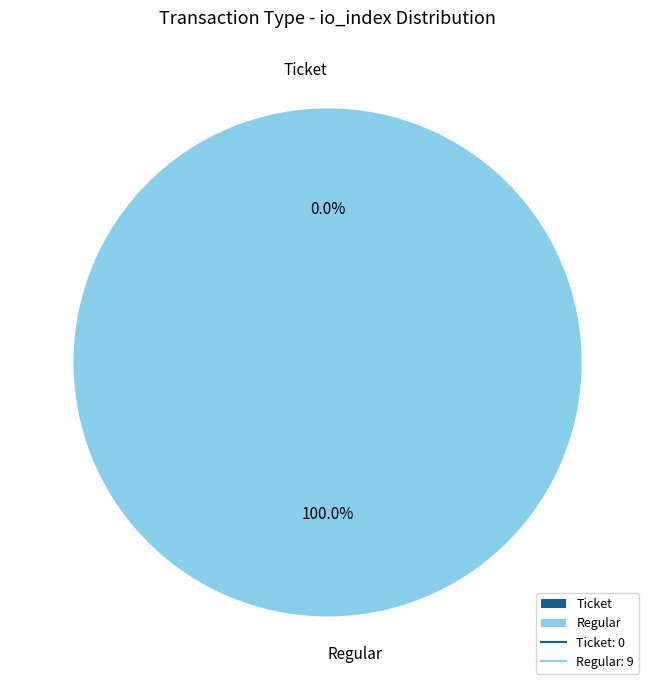

Which slice is the largest?

Regular